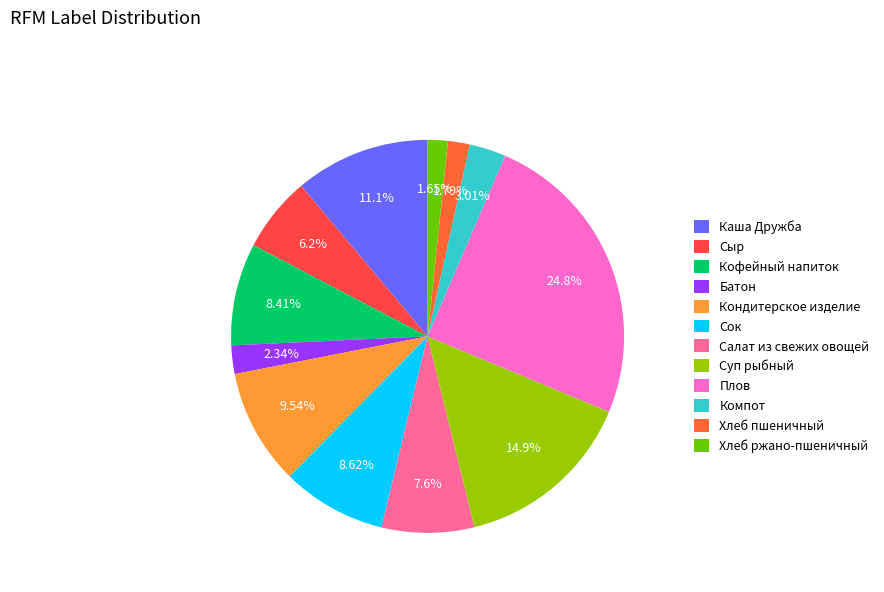

What is the ratio of the value at Компот to the value at Салат из свежих овощей?

0.4